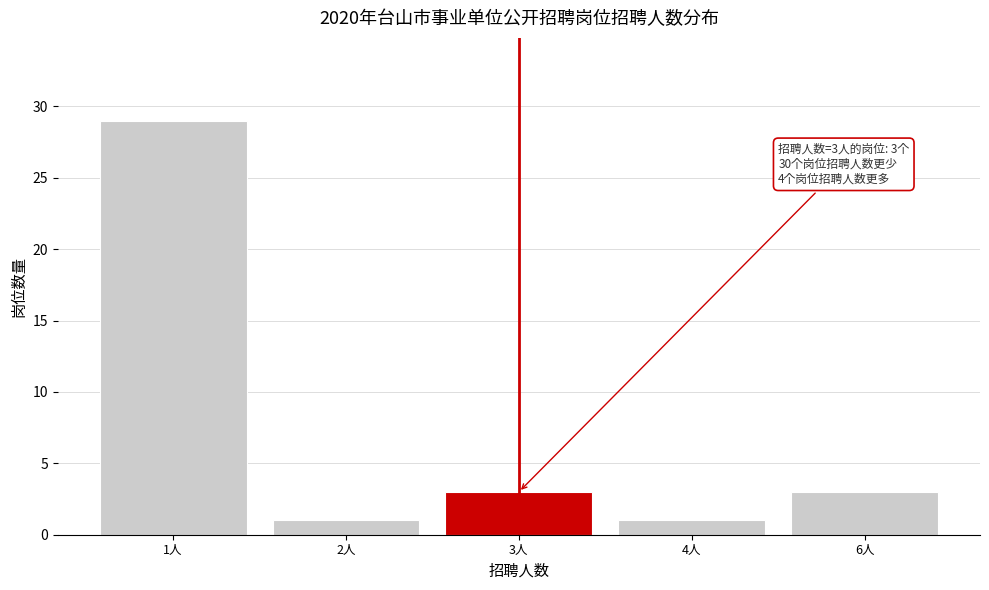

Reading right to left, transcribe all the data shown in this chart.

6人=3	4人=1	3人=3	2人=1	1人=29